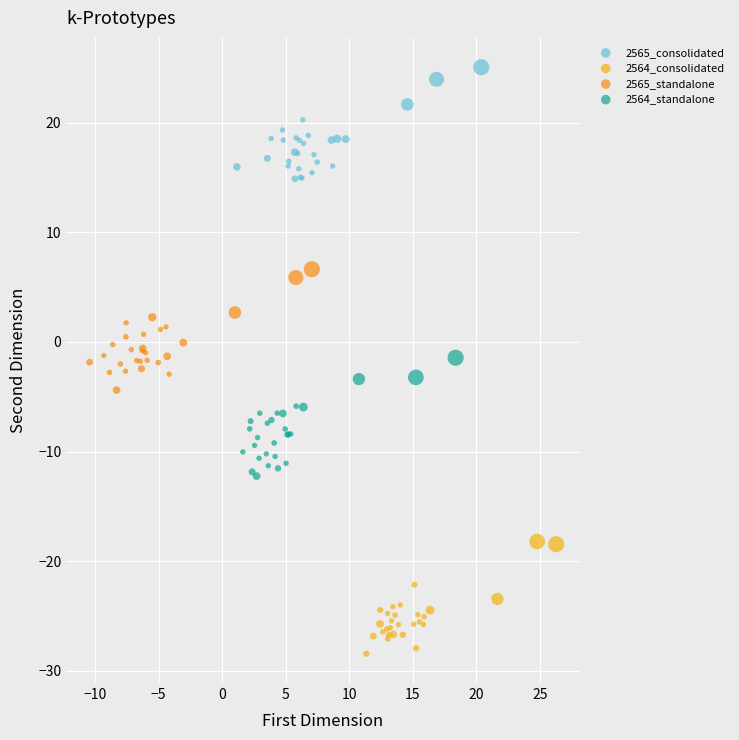

Which series has the widest spread of Y values?

2565_standalone